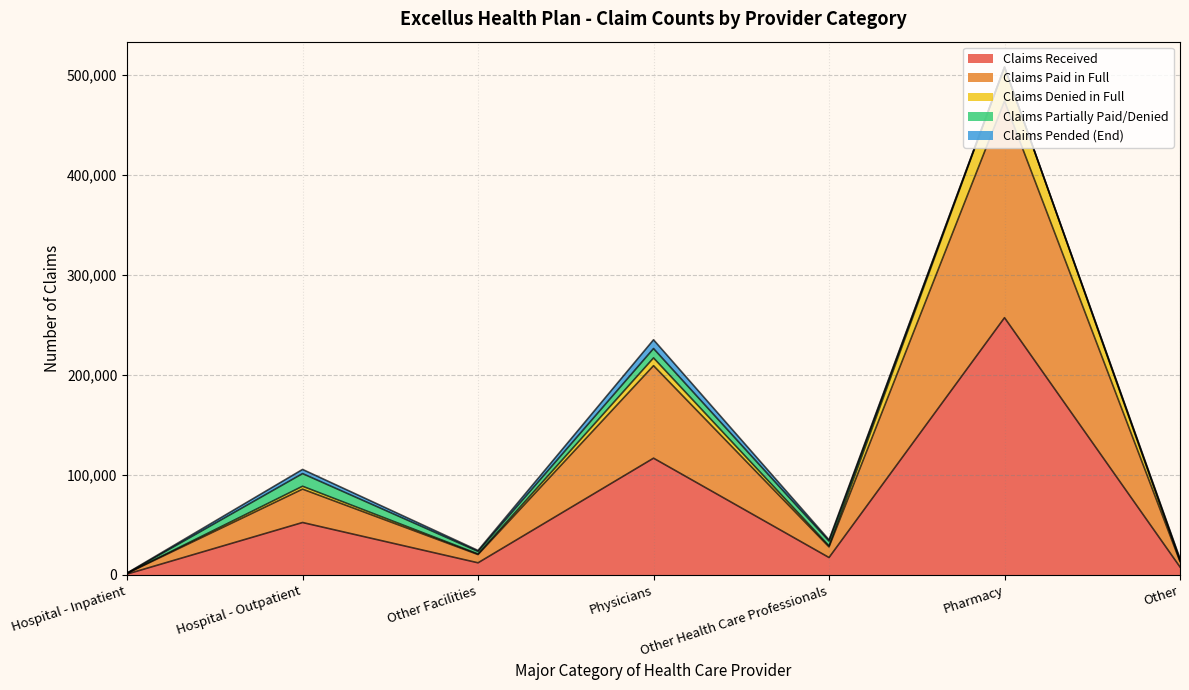

The value of Claims Received at Hospital - Outpatient is 19165. True or false?

False